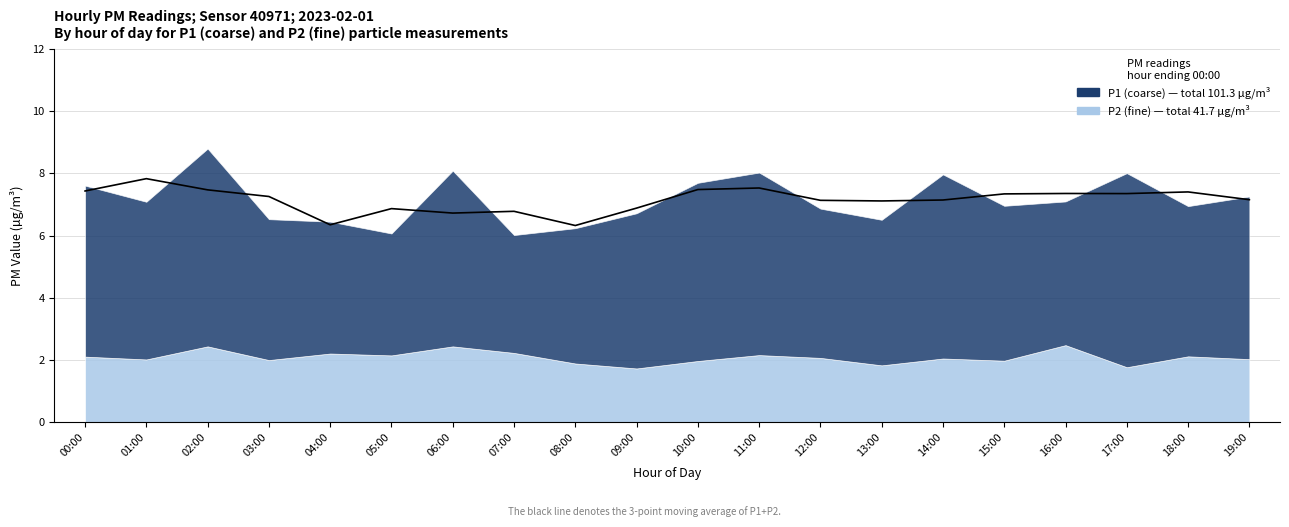

What is the label of the 3rd point from the left?

02:00